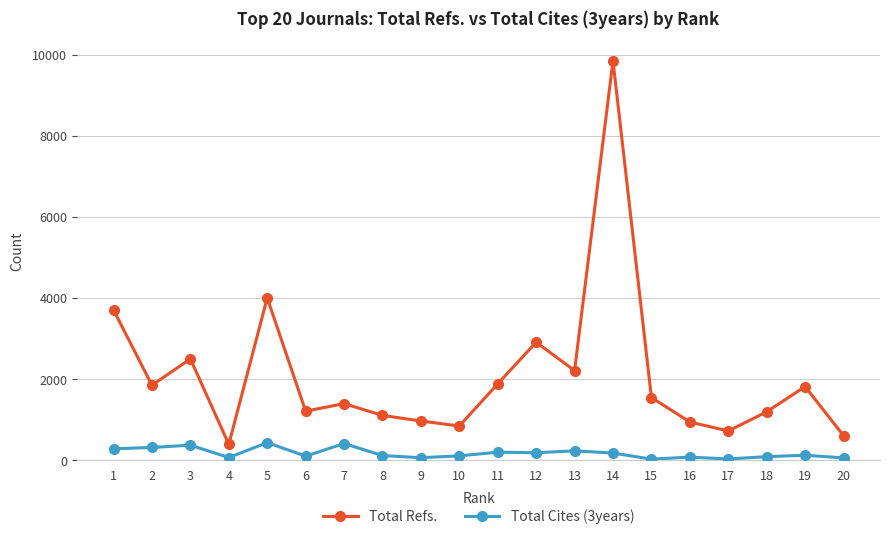

Which series has the largest total across all categories?

Total Refs.